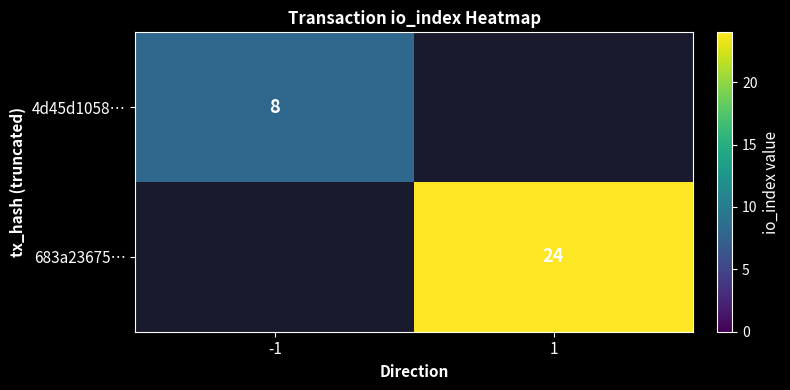

Between 1 and -1, which is larger?

-1